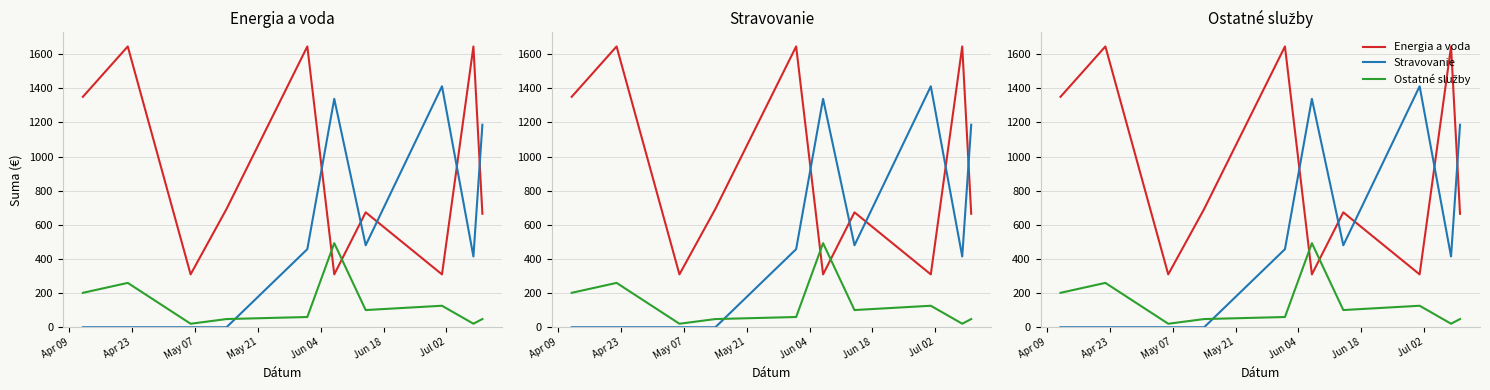

Does the chart have visible grid lines?

Yes